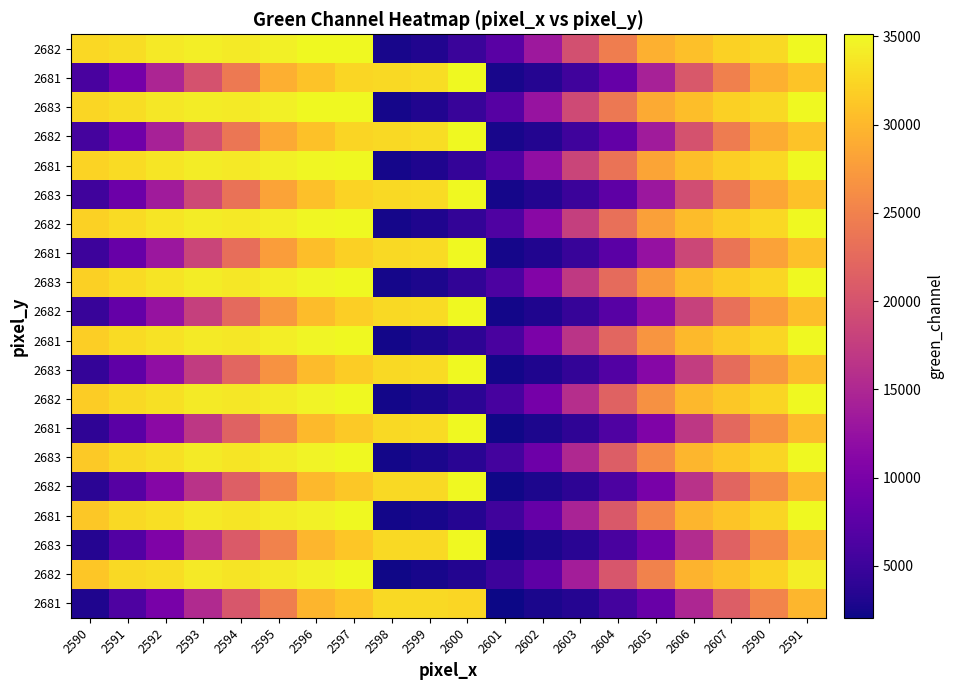

What is the difference between the highest and lowest values at 2603?

16285.8